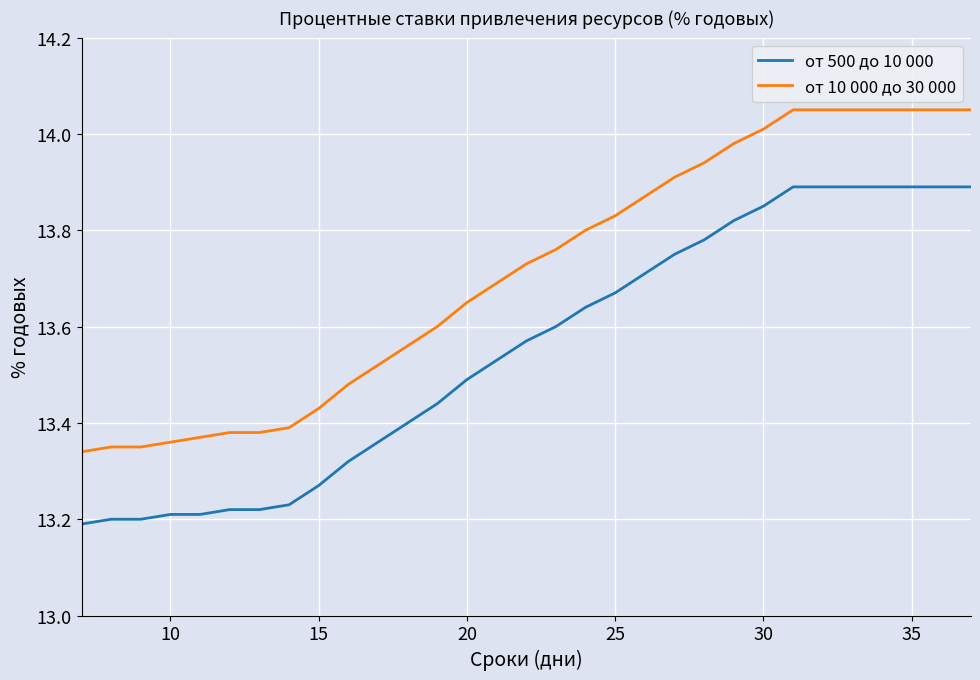

Rank the series by their maximum value, from lowest to highest.

от 500 до 10 000, от 10 000 до 30 000